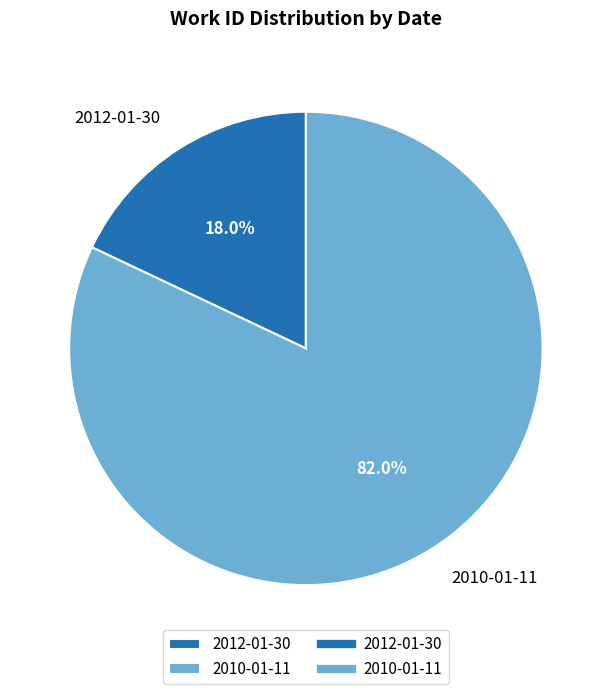

The 2010-01-11 slice represents 82% of the pie. True or false?

True